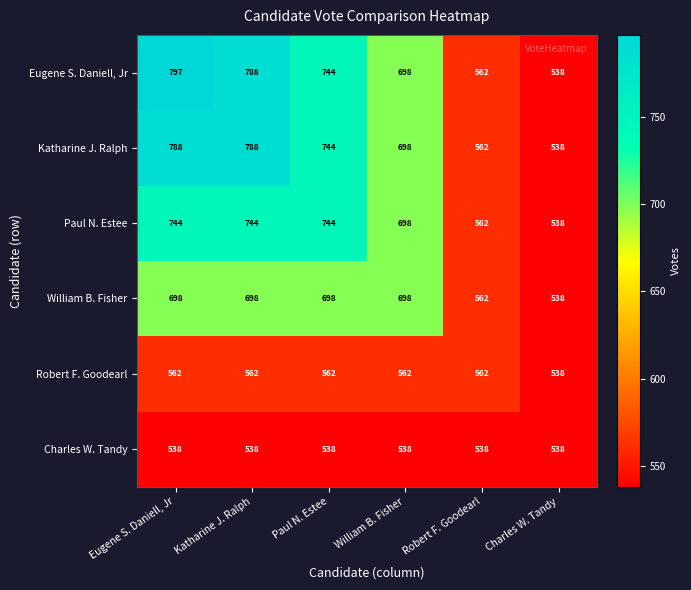

What is the sum of all Paul N. Estee values?

4030